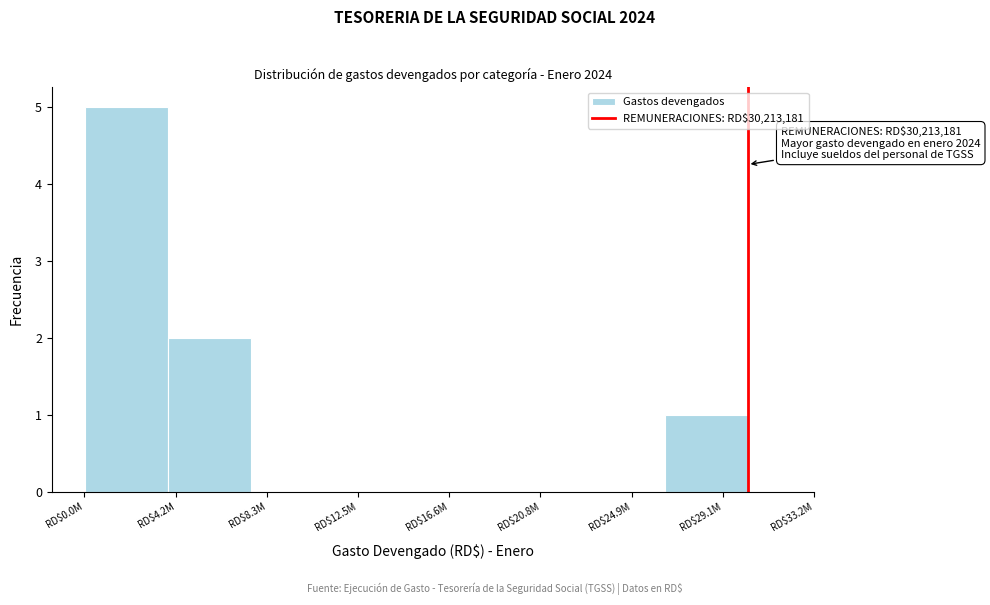

At which category does the chart reach its peak across all series?

RD$0.0M